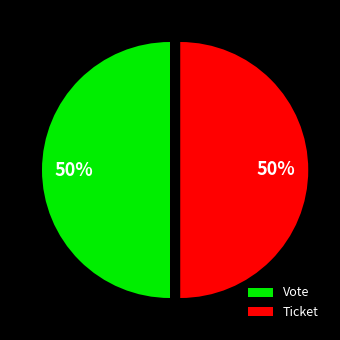

The Vote slice represents 50% of the pie. True or false?

True